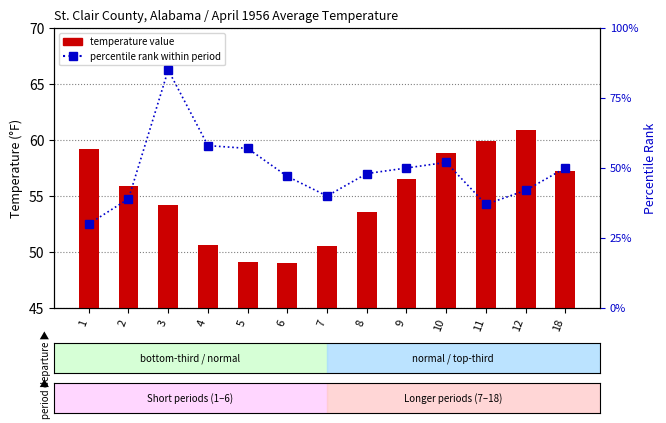

Reading left to right, extract all data points from this chart.

Value (temperature): 1=59.2	2=55.9	3=54.2	4=50.6	5=49.1	6=49.0	7=50.5	8=53.6	9=56.5	10=58.8	11=59.9	12=60.9	18=57.2
Percentile rank within period: 1=30.0	2=39.0	3=85.0	4=58.0	5=57.0	6=47.0	7=40.0	8=48.0	9=50.0	10=52.0	11=37.0	12=42.0	18=50.0